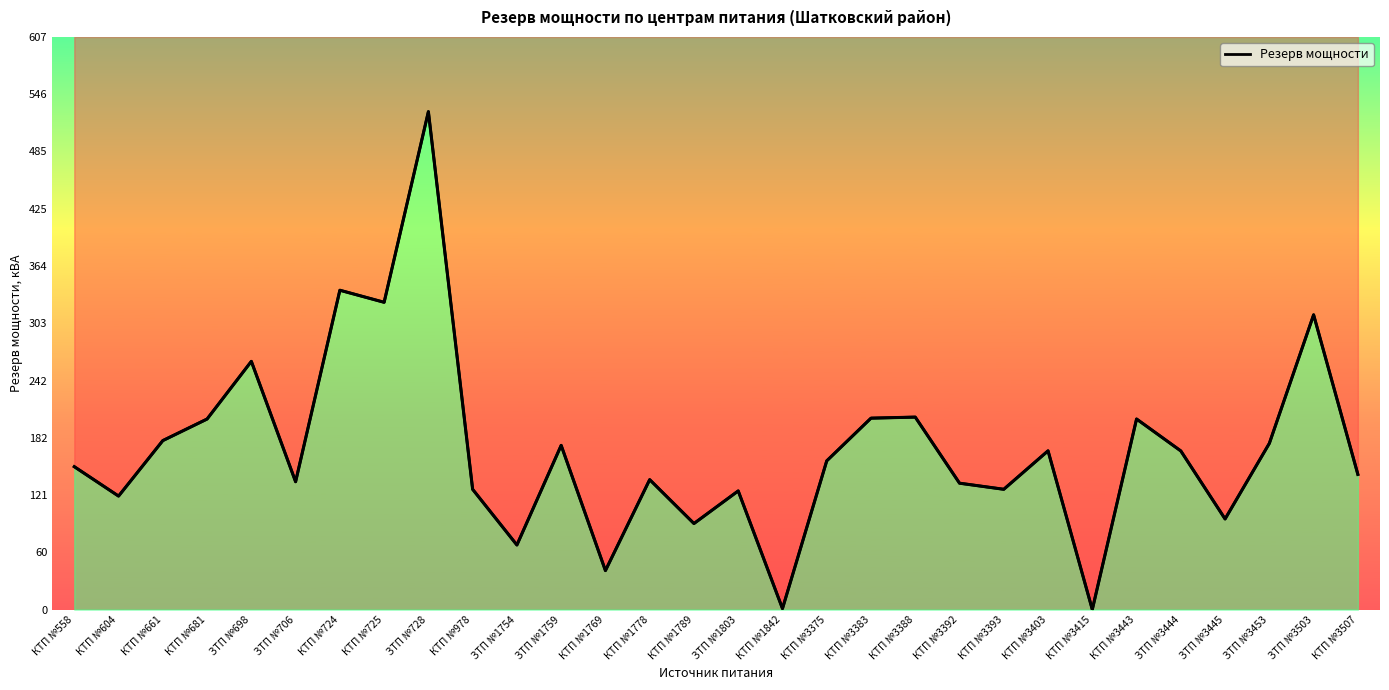

The chart shows a value of 846.3 at ЗТП №728. True or false?

False